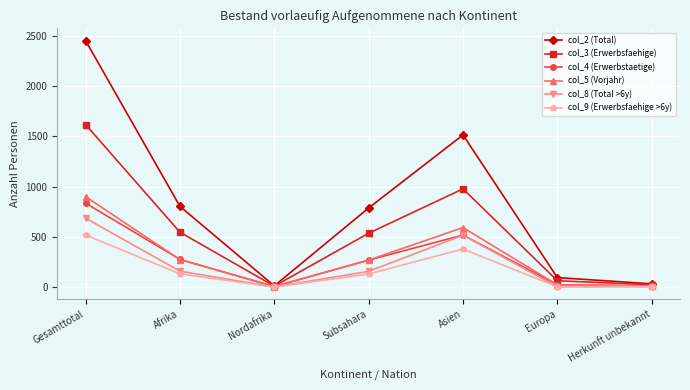

At which category is the sum across all series the highest?

Gesamttotal